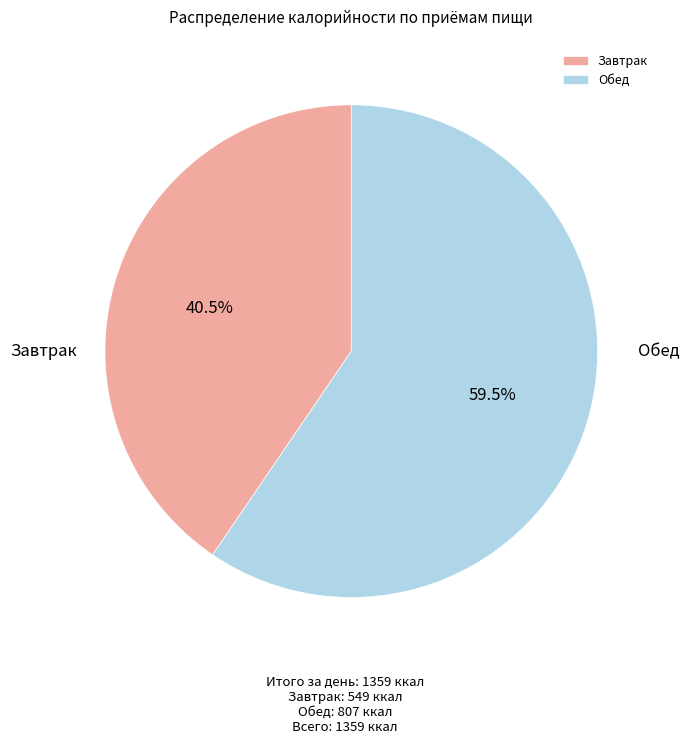

How many segments does this pie chart have?

2